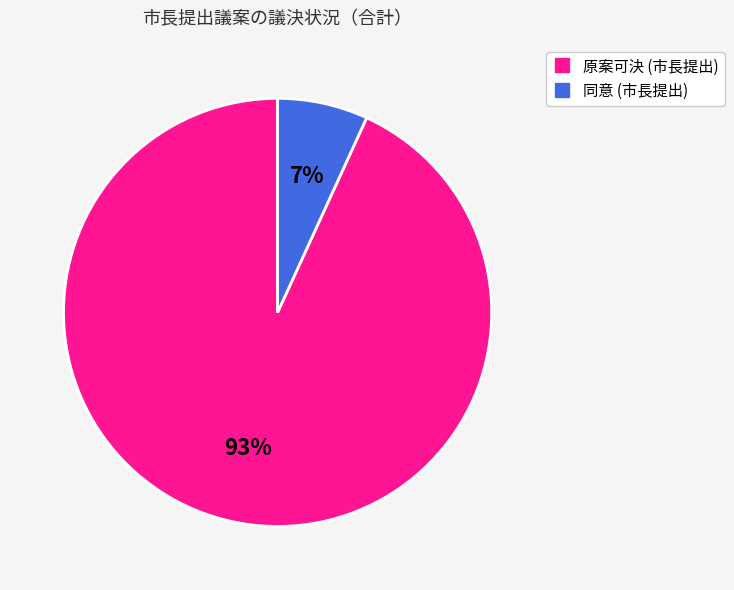

Is there a majority slice in this chart?

Yes